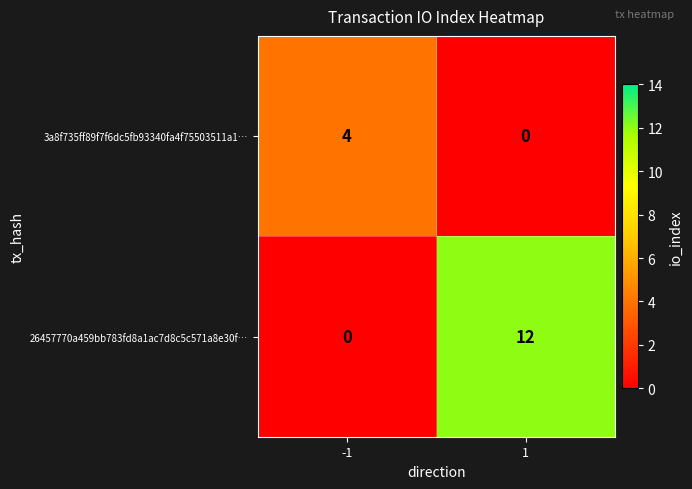

Rank the series by their average value, from highest to lowest.

26457770a459bb783fd8a1ac7d8c5c571a8e30f…, 3a8f735ff89f7f6dc5fb93340fa4f75503511a1…